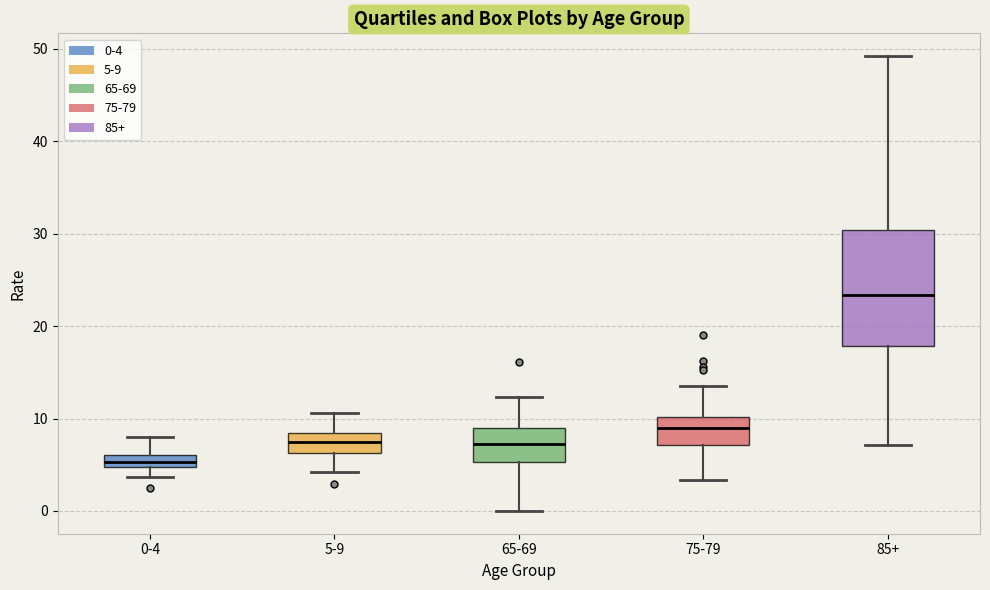

Which box's median line is the highest?

85+